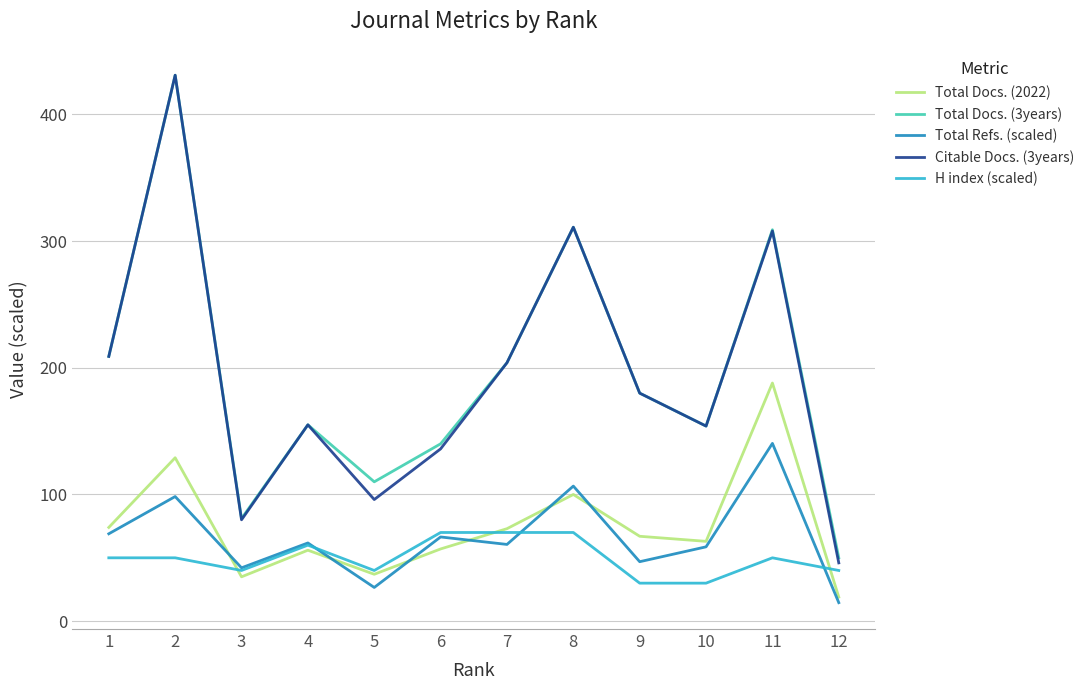

In Total Docs. (3years), how many points are higher than both neighbors (excluding endpoints)?

4